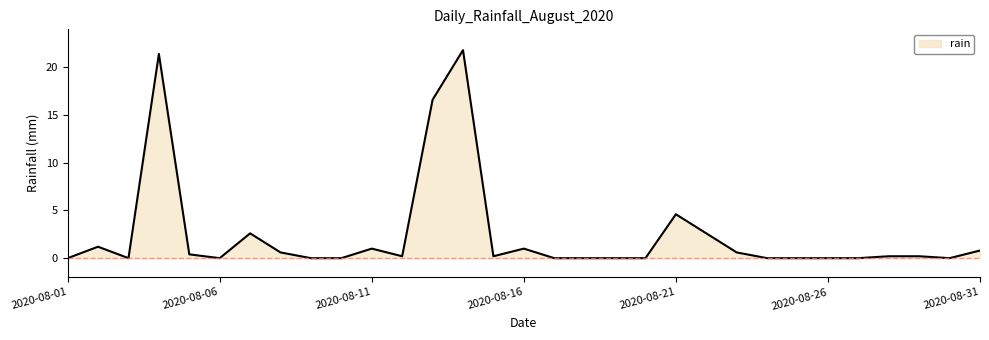

Count the number of categories in the chart.

31